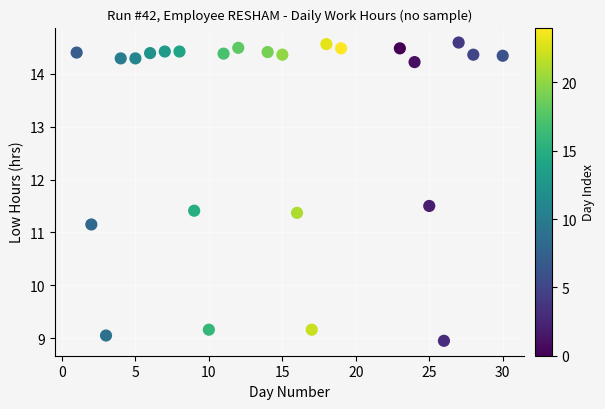

What Y value in the scatter plot is closest to 11?

11.2